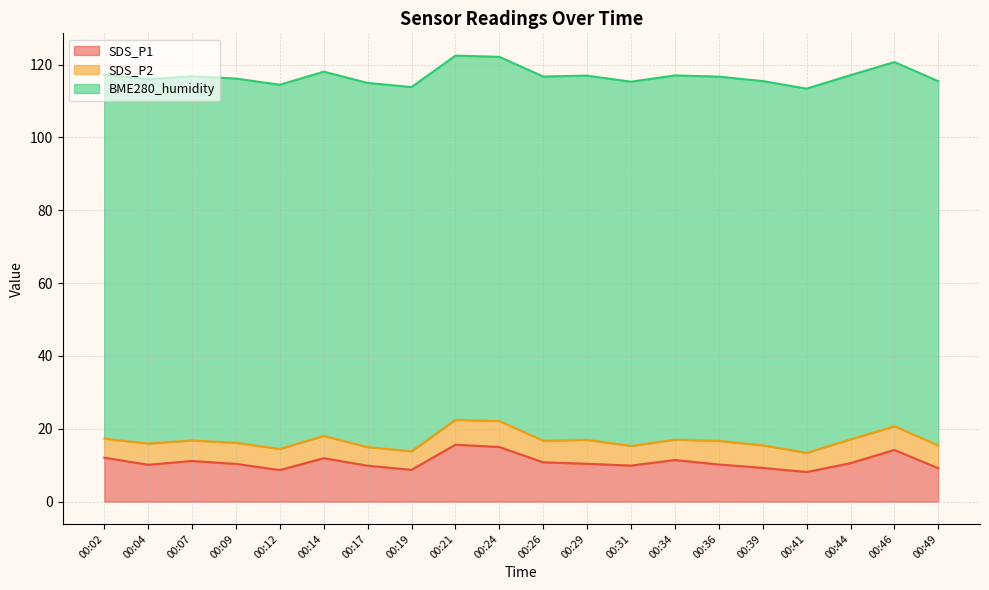

True or false: SDS_P2 has more than 1 interior local peaks.

True